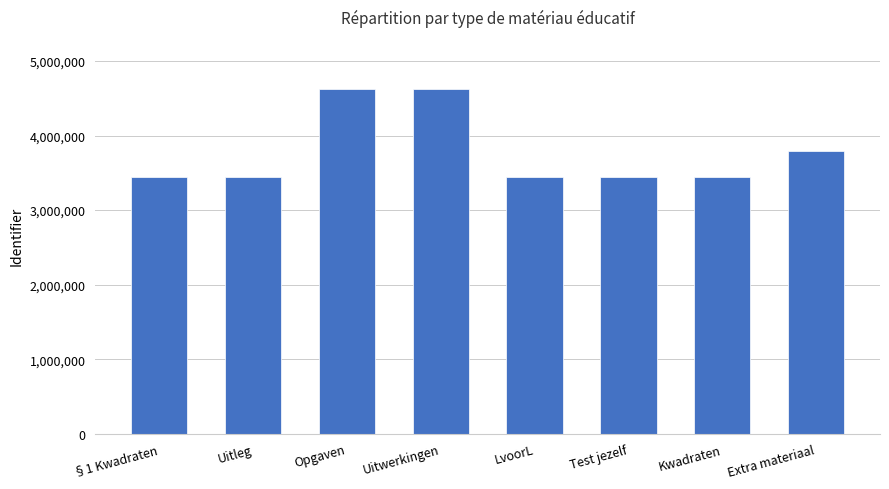

What is the difference between the maximum and second lowest values?

1185054